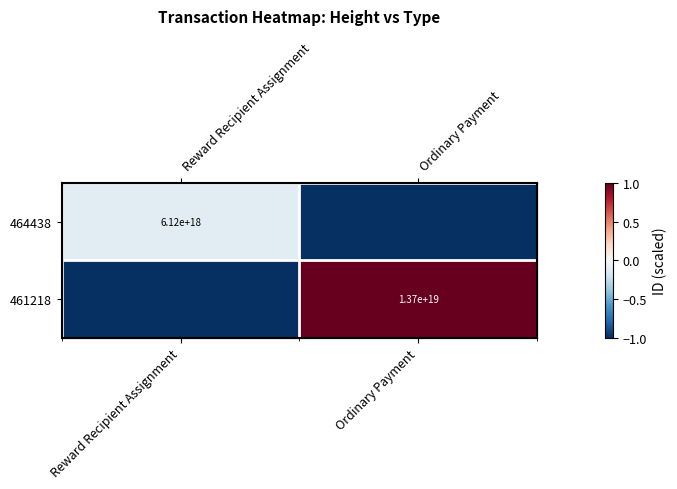

What is the lowest value of the 464438 series?

-1.0